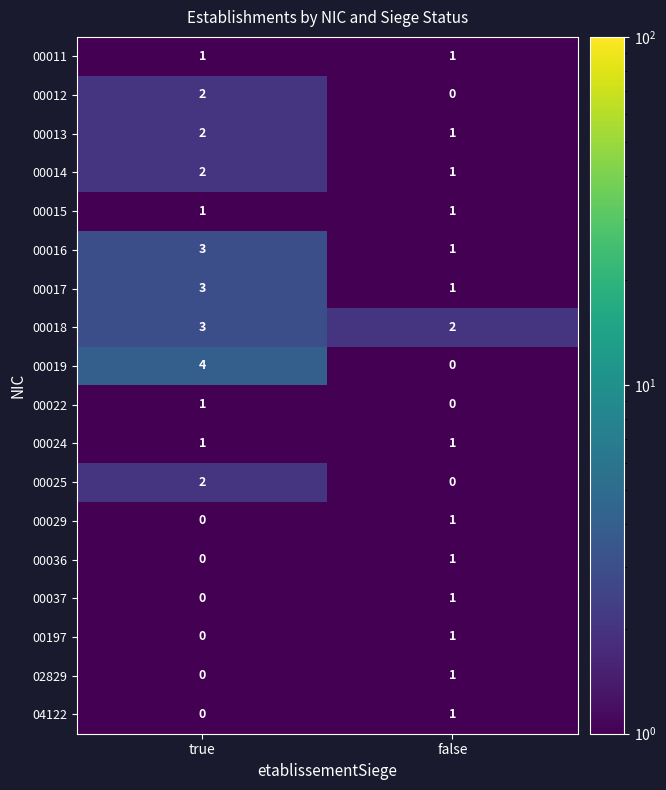

Count the number of categories in the chart.

2